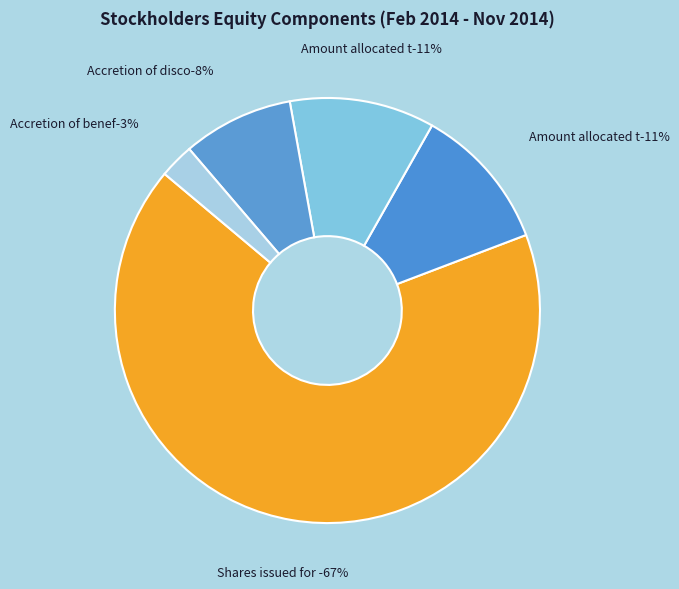

How many slices are in this pie chart?

5